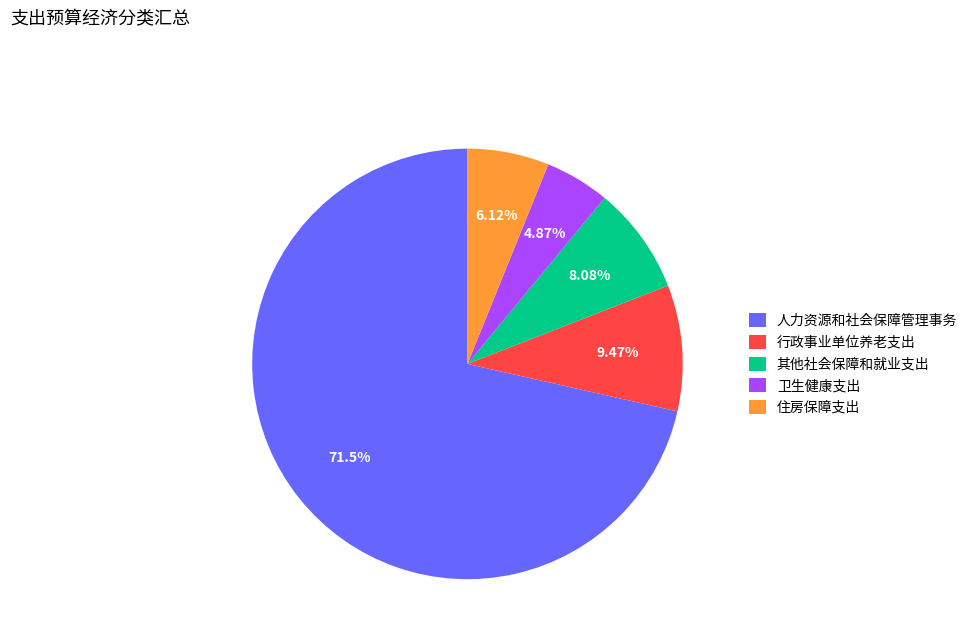

To the nearest percent, what is the combined percentage of 住房保障支出 and 卫生健康支出?

11%